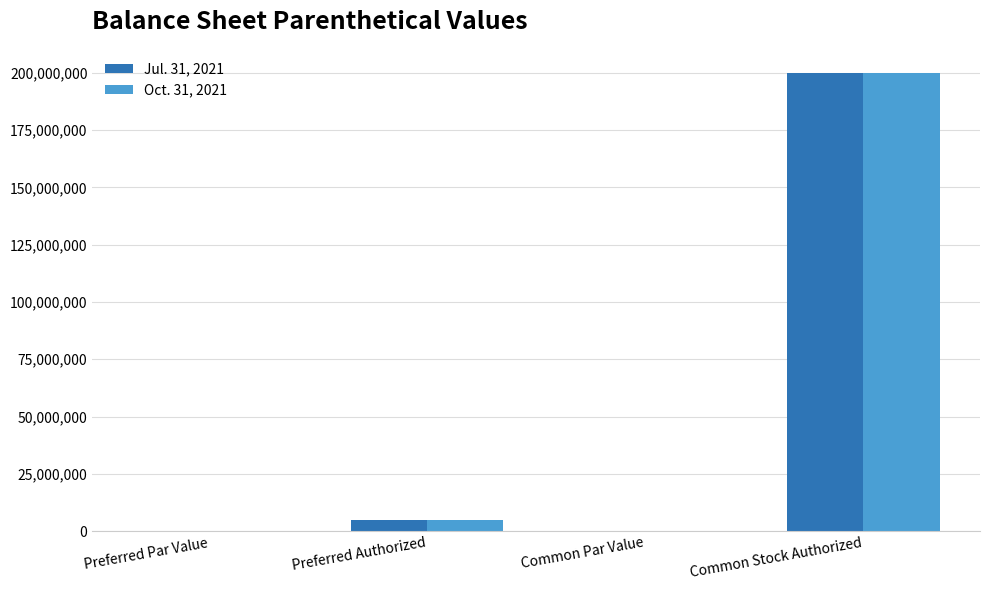

Does the chart contain stacked bars?

No